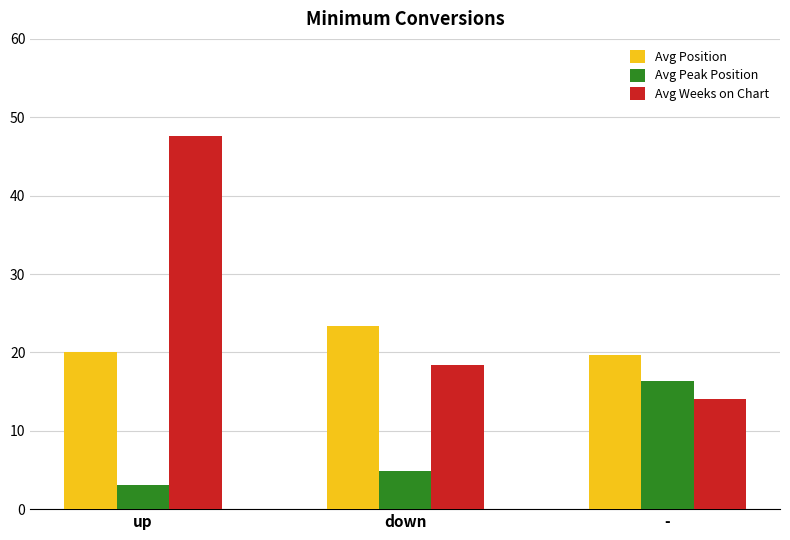

Between down and -, which series saw the biggest shift?

Avg Peak Position